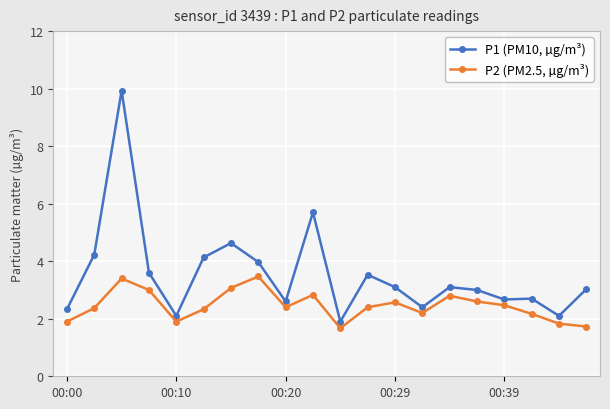

What is the maximum value for P2 (PM2.5, µg/m³)?

3.5